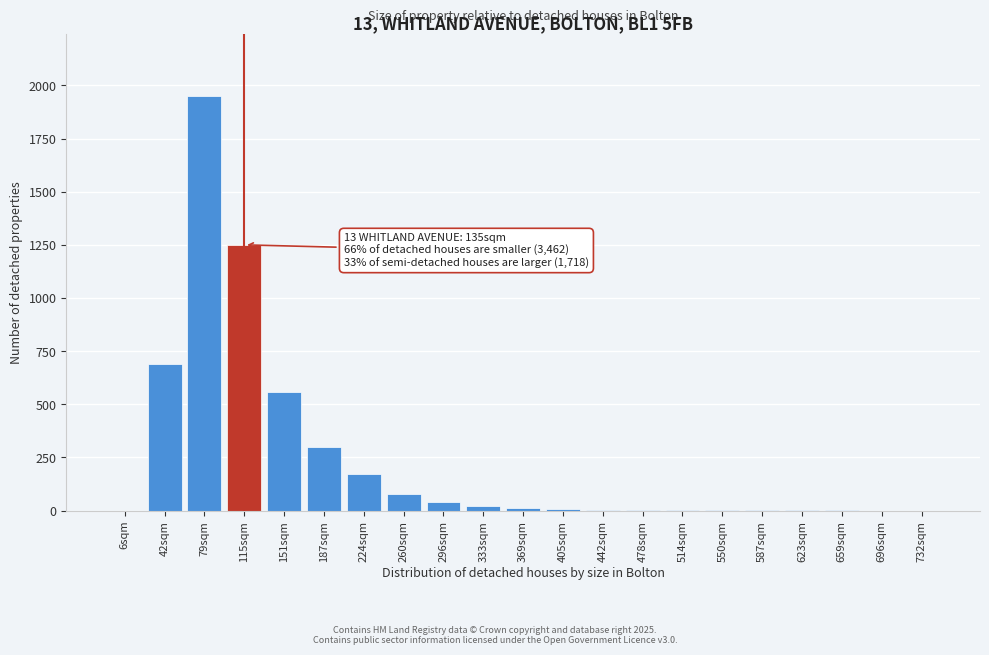

True or false: the data shows 0 at 732sqm.

True